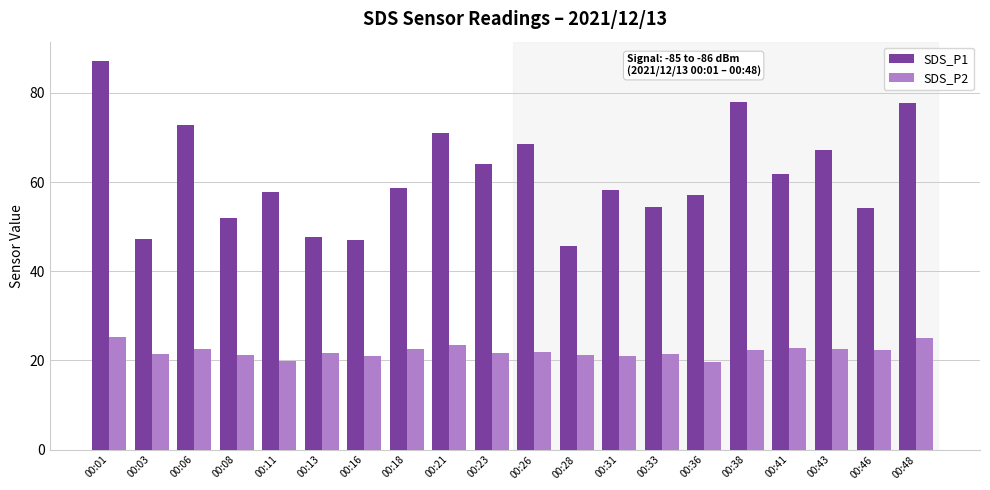

At which label does SDS_P2 first exceed 21?

00:01